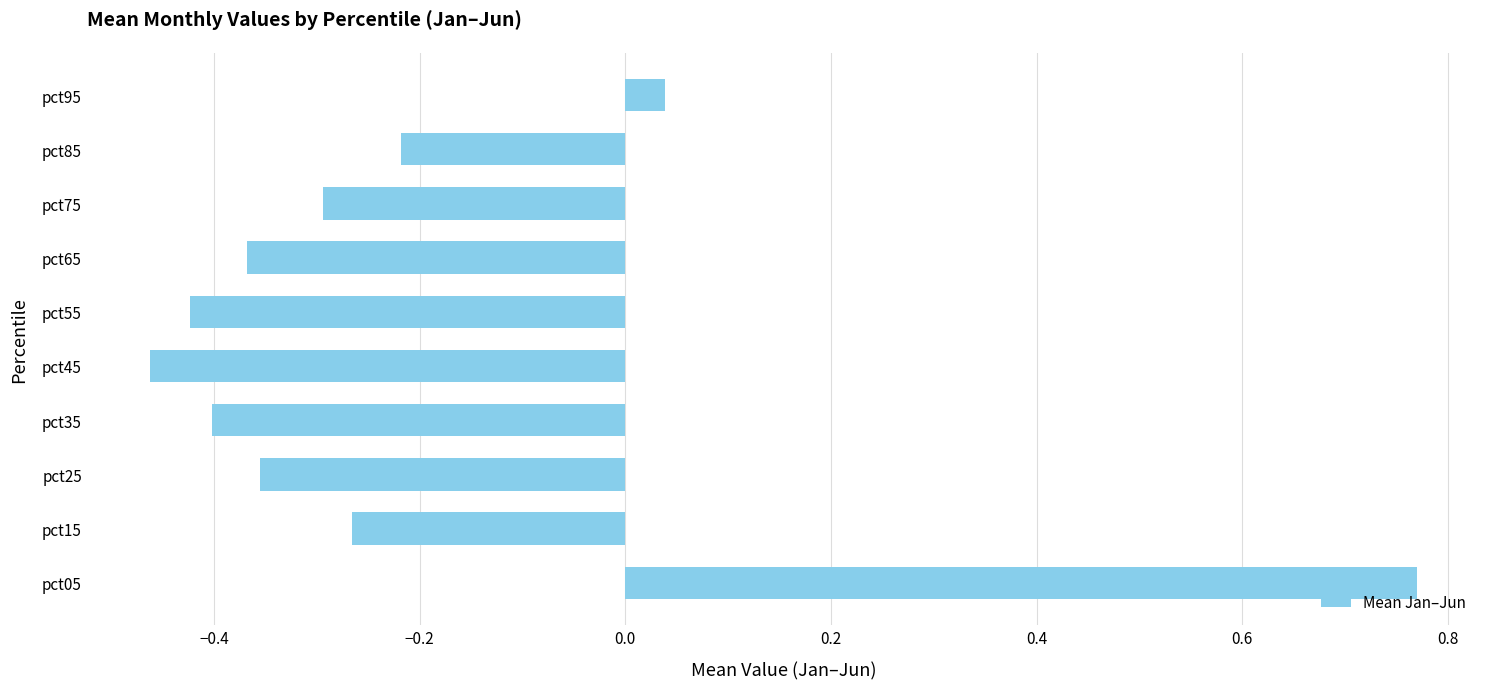

What is the change in value from pct65 to pct85?

+0.1